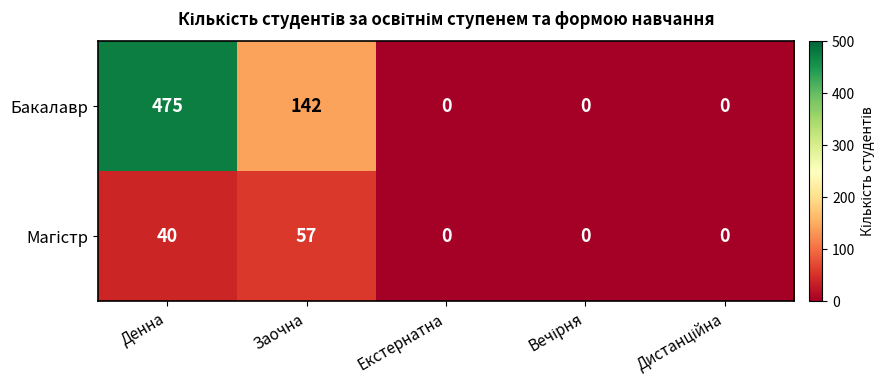

What is the difference between the second highest and second lowest values in the Бакалавр series?

142